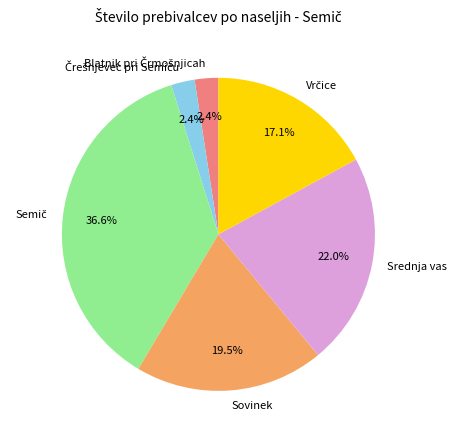

To the nearest percent, what is the difference between the largest and smallest slice percentages?

34%